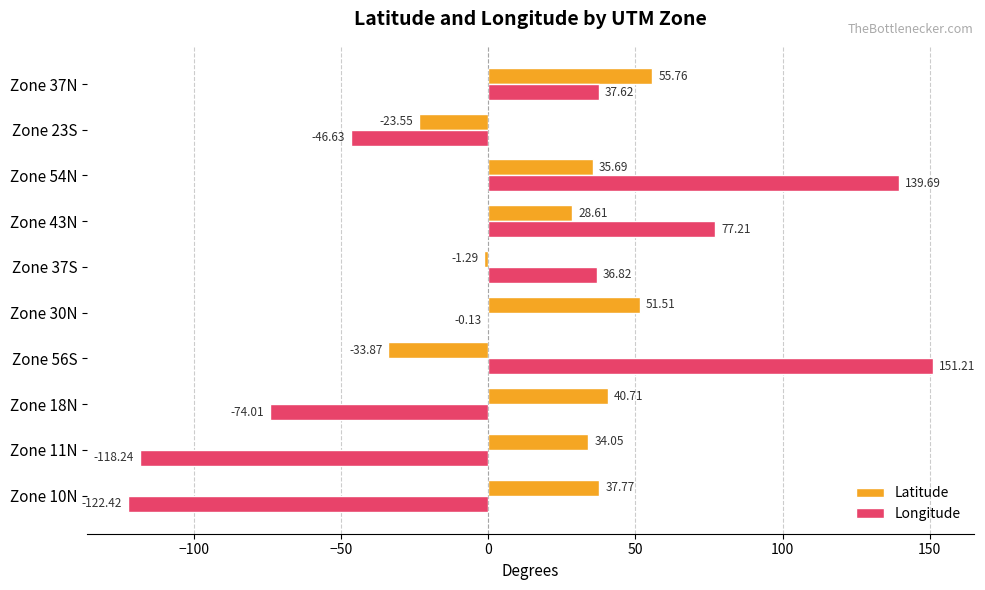

What is the sum of the Latitude values at Zone 18N and Zone 56S?

6.8